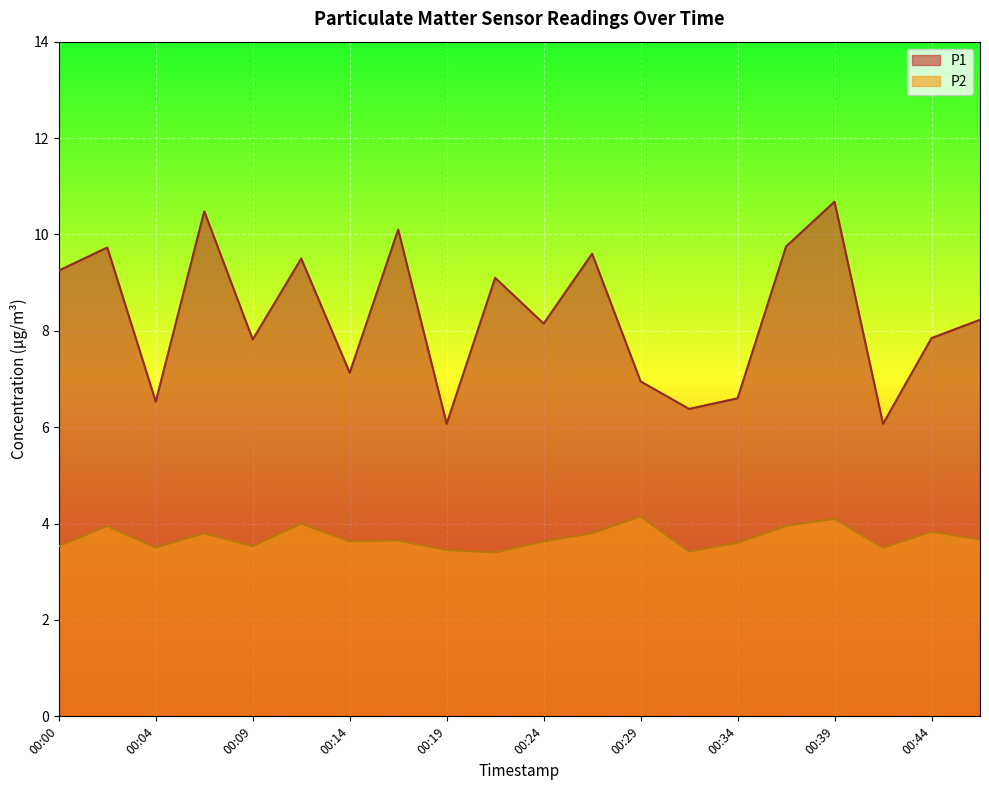

Rank the categories by P1 value from highest to lowest.

00:39, 00:07, 00:17, 00:36, 00:02, 00:27, 00:12, 00:00, 00:22, 00:46, 00:24, 00:44, 00:09, 00:14, 00:29, 00:34, 00:04, 00:31, 00:19, 00:41